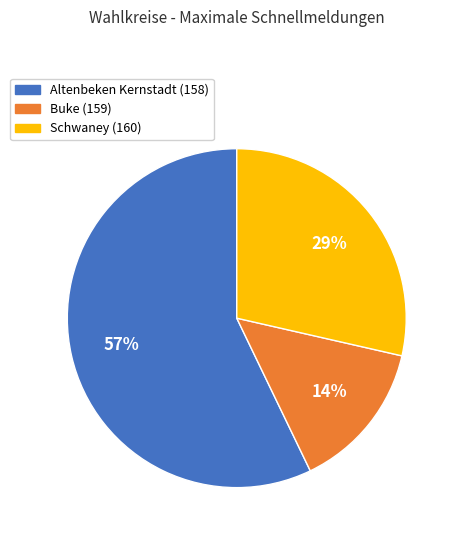

To the nearest percent, what percentage of the pie is Altenbeken Kernstadt (158)?

57%